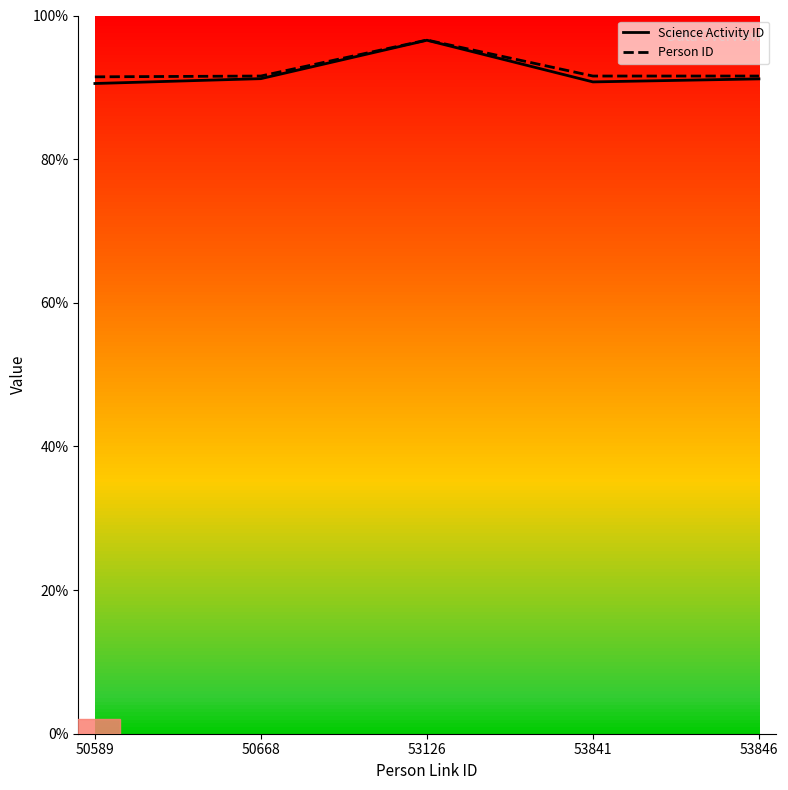

What are all the series names shown in the legend?

Science Activity ID, Person ID